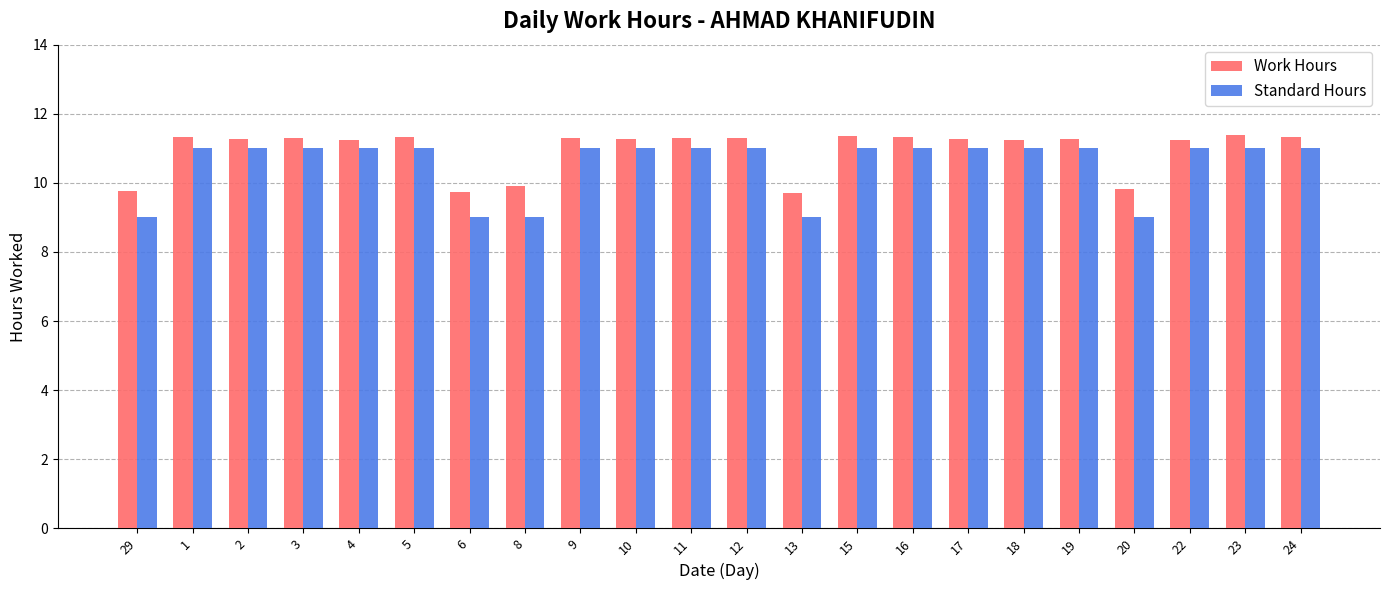

What is the average value of the Standard Hours series?

10.5